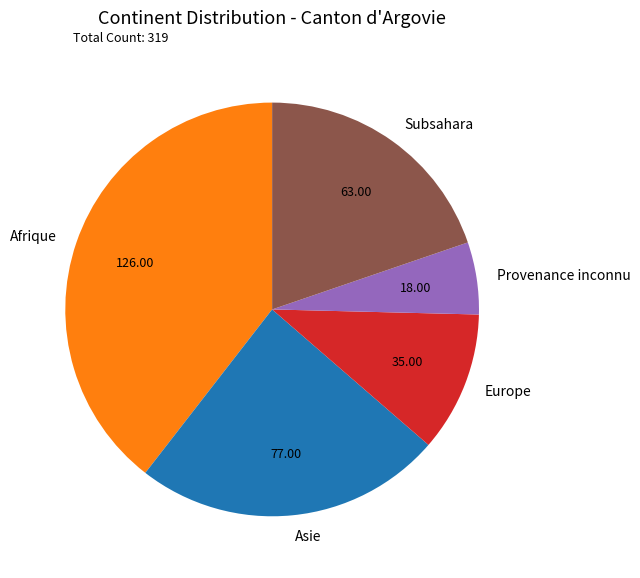

Does any single category account for the majority?

No